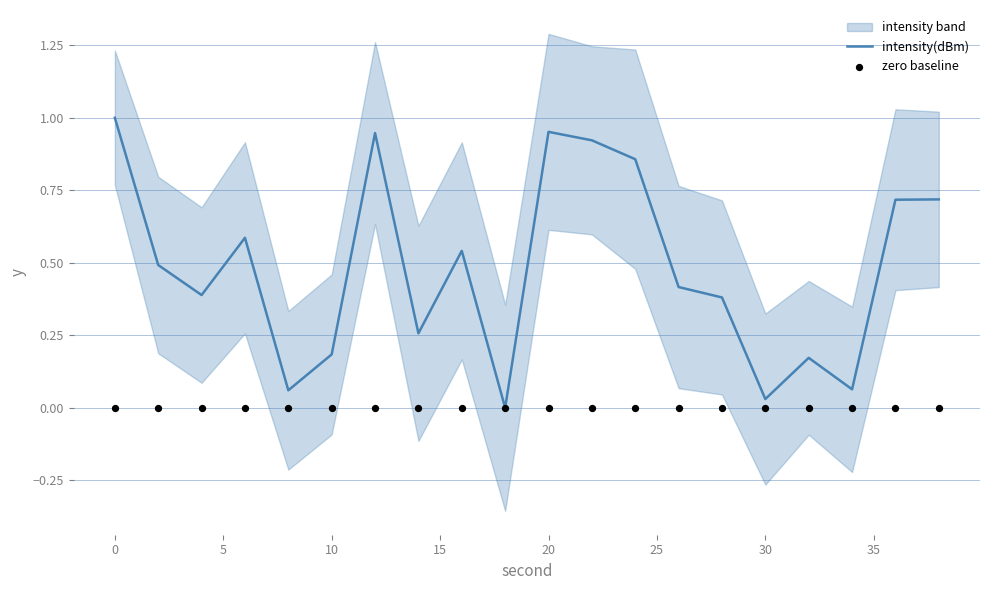

At how many categories does at least one series exceed 0?

19